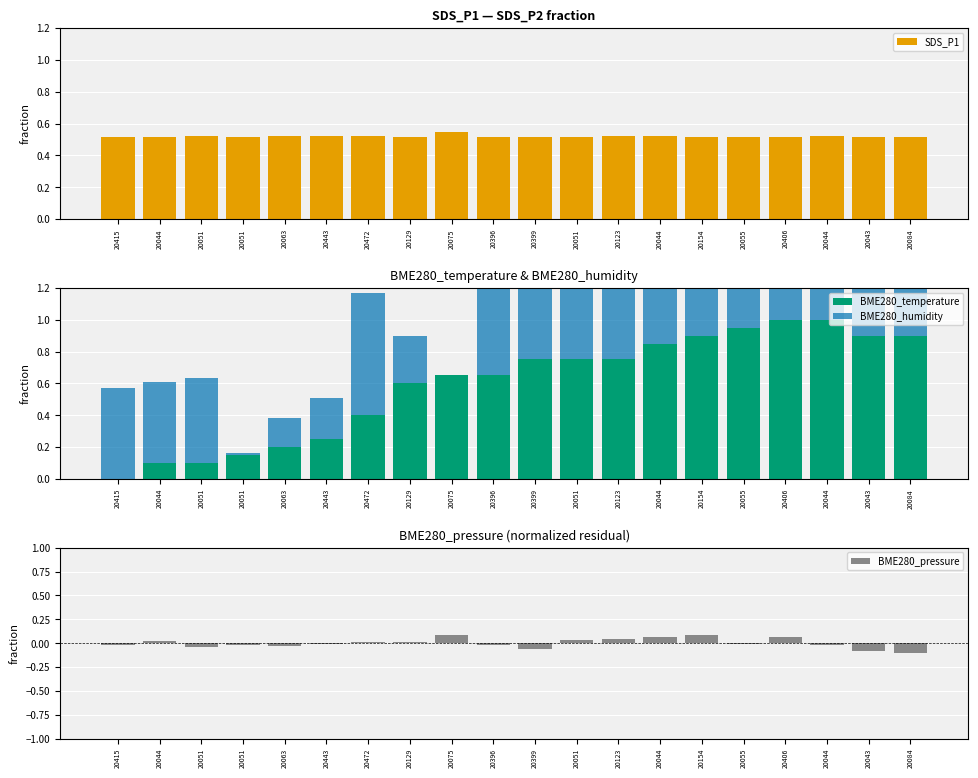

What are all the series names shown in the legend?

SDS_P1, BME280_temperature, BME280_humidity, BME280_pressure